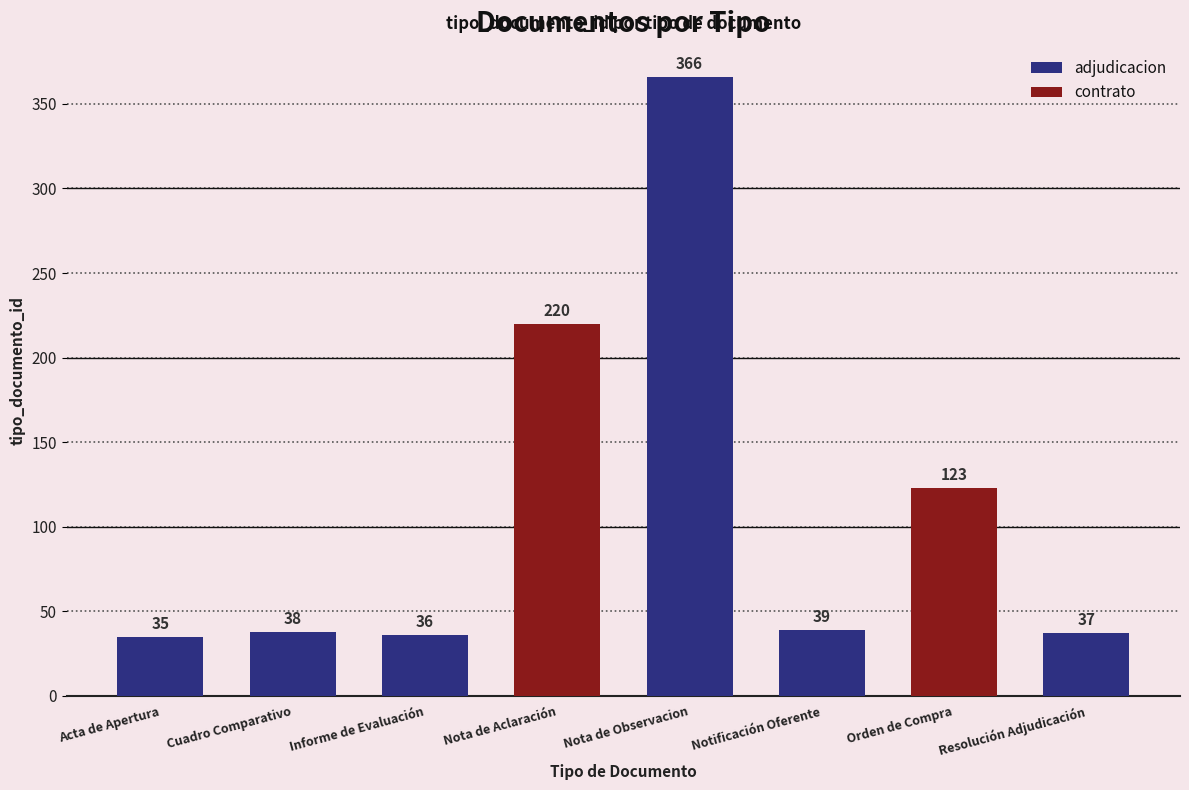

List the labels in order of value, smallest first.

Acta de Apertura, Informe de Evaluación, Resolución Adjudicación, Cuadro Comparativo, Notificación Oferente, Orden de Compra, Nota de Aclaración, Nota de Observacion